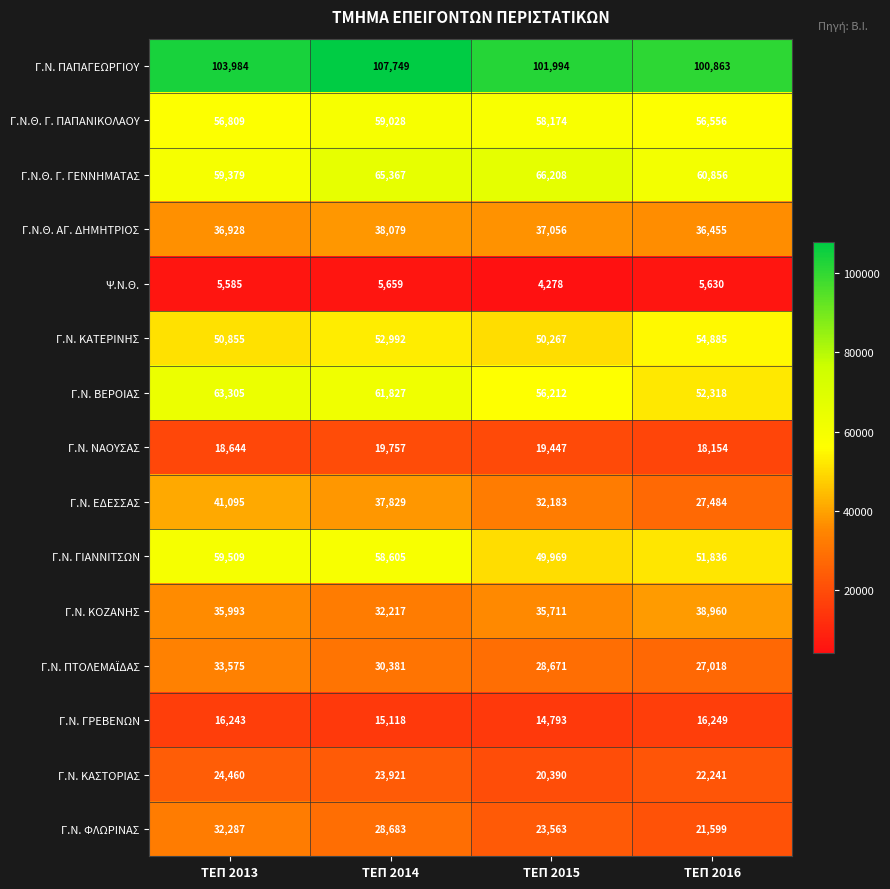

What is the difference between the Γ.Ν. ΒΕΡΟΙΑΣ values at ΤΕΠ 2013 and ΤΕΠ 2014?

1478